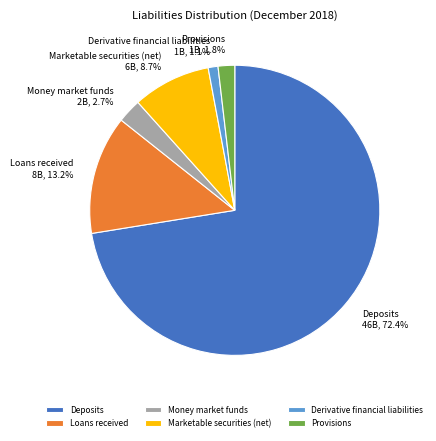

Is Loans received the majority of the pie?

No